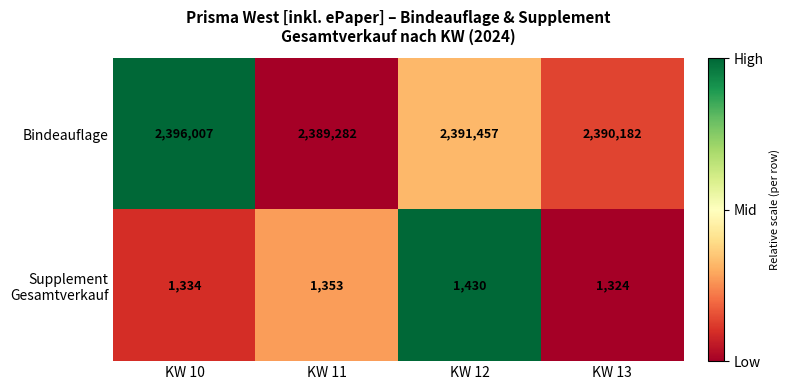

What is the difference between the highest and lowest values at KW 10?

2394673